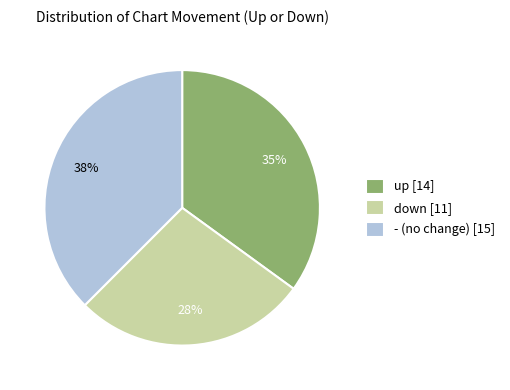

Do up and - together represent more than half of the pie?

Yes